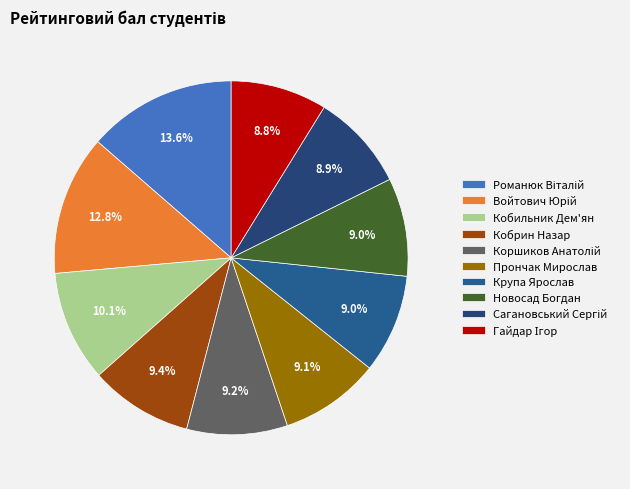

Is there a majority slice in this chart?

No